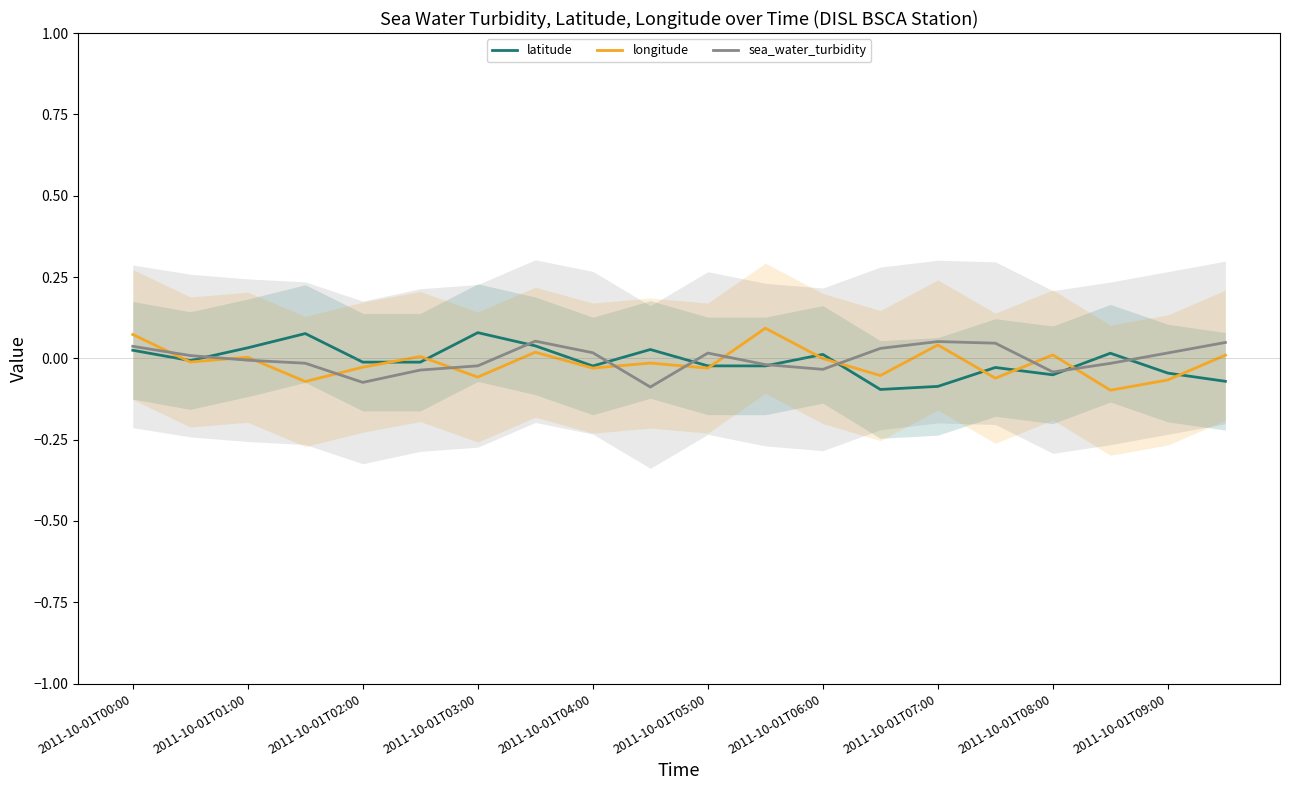

What are all the series names shown in the legend?

latitude, longitude, sea_water_turbidity